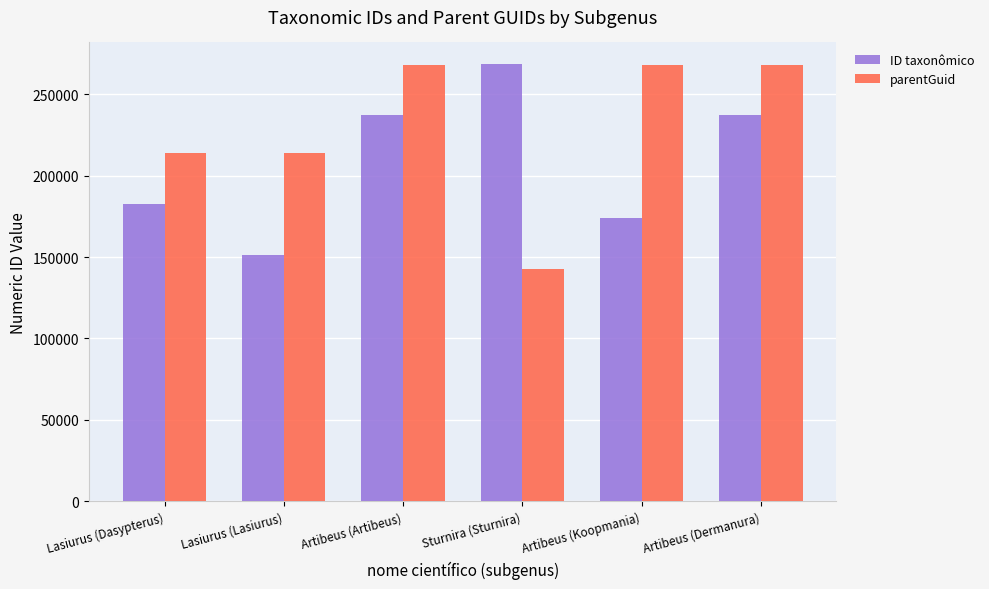

Which series has the widest spread of values?

parentGuid